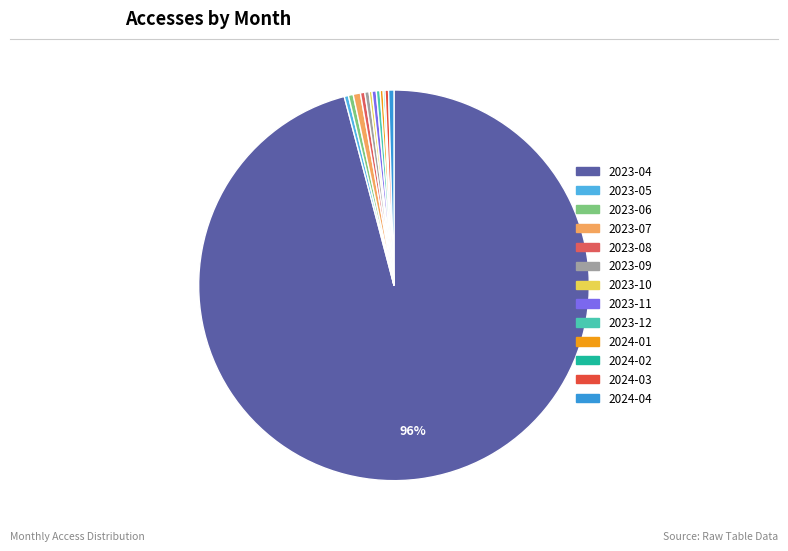

Count the number of slices in the pie.

13